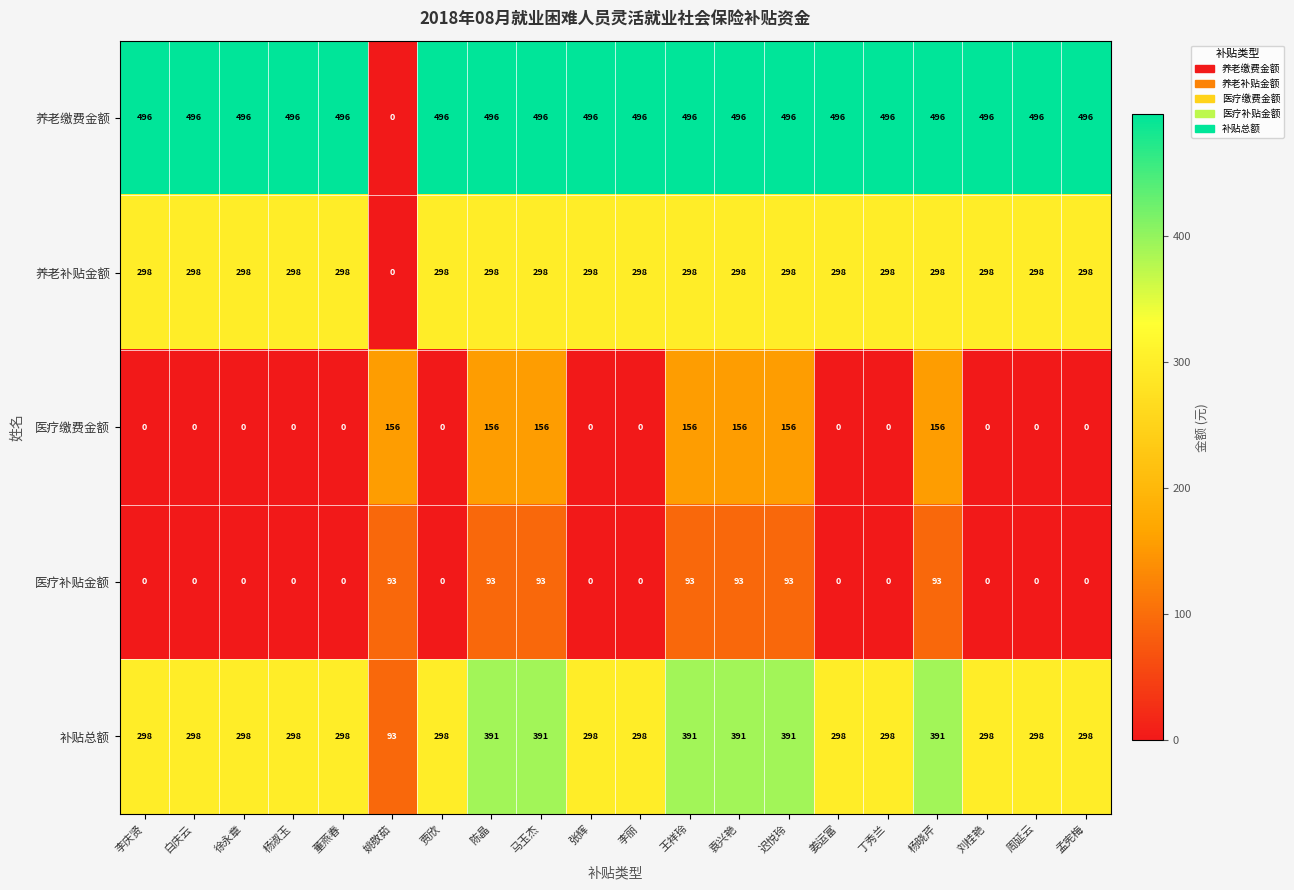

How many 医疗缴费金额 values are between 0 and 156?

20